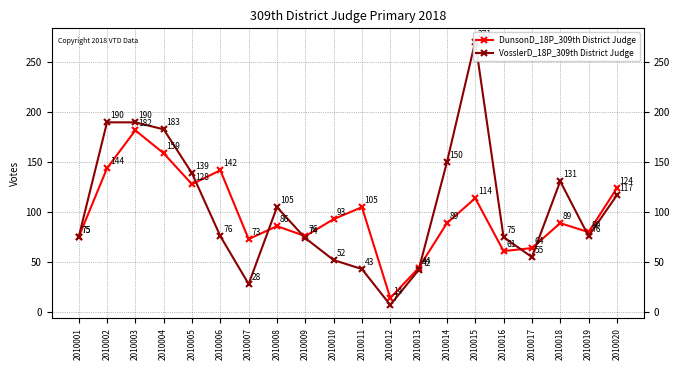

True or false: VosslerD_18P_309th District Judge and DunsonD_18P_309th District Judge intersect in this chart.

True